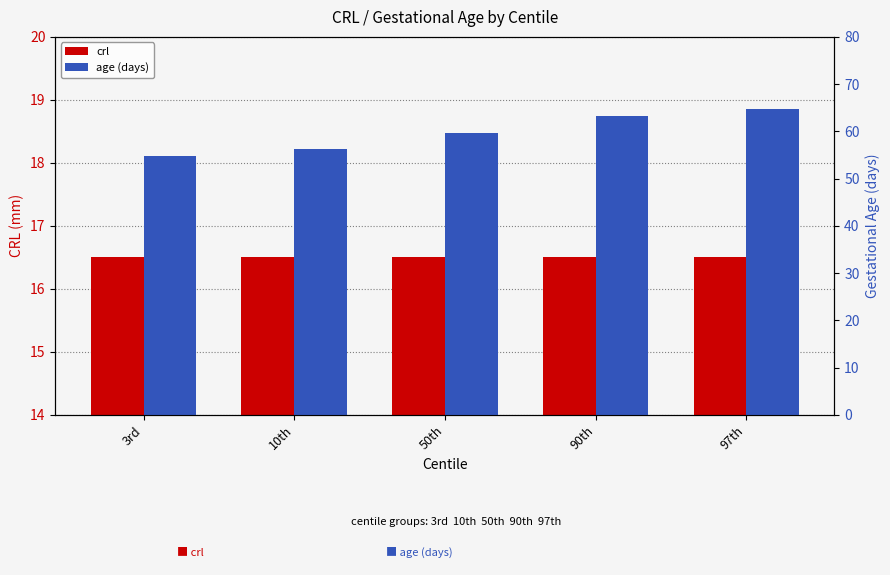

What position from the right is 3rd?

5